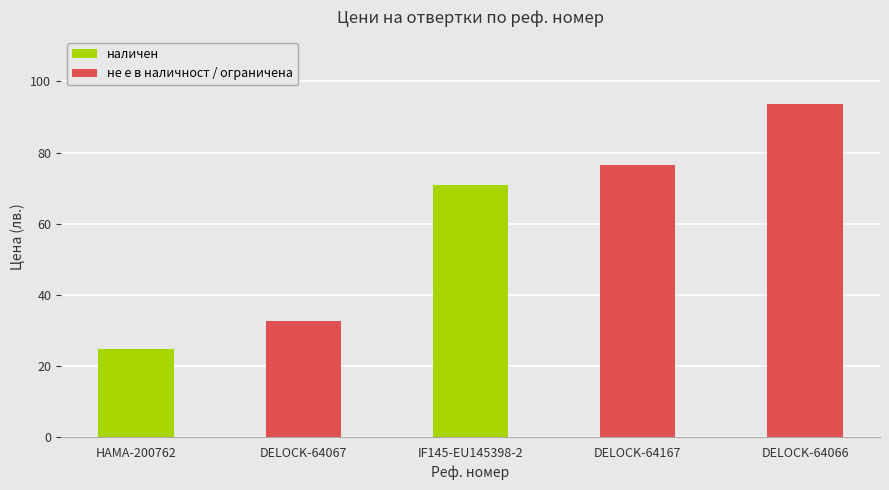

What is the approximate value at DELOCK-64167?

76.5